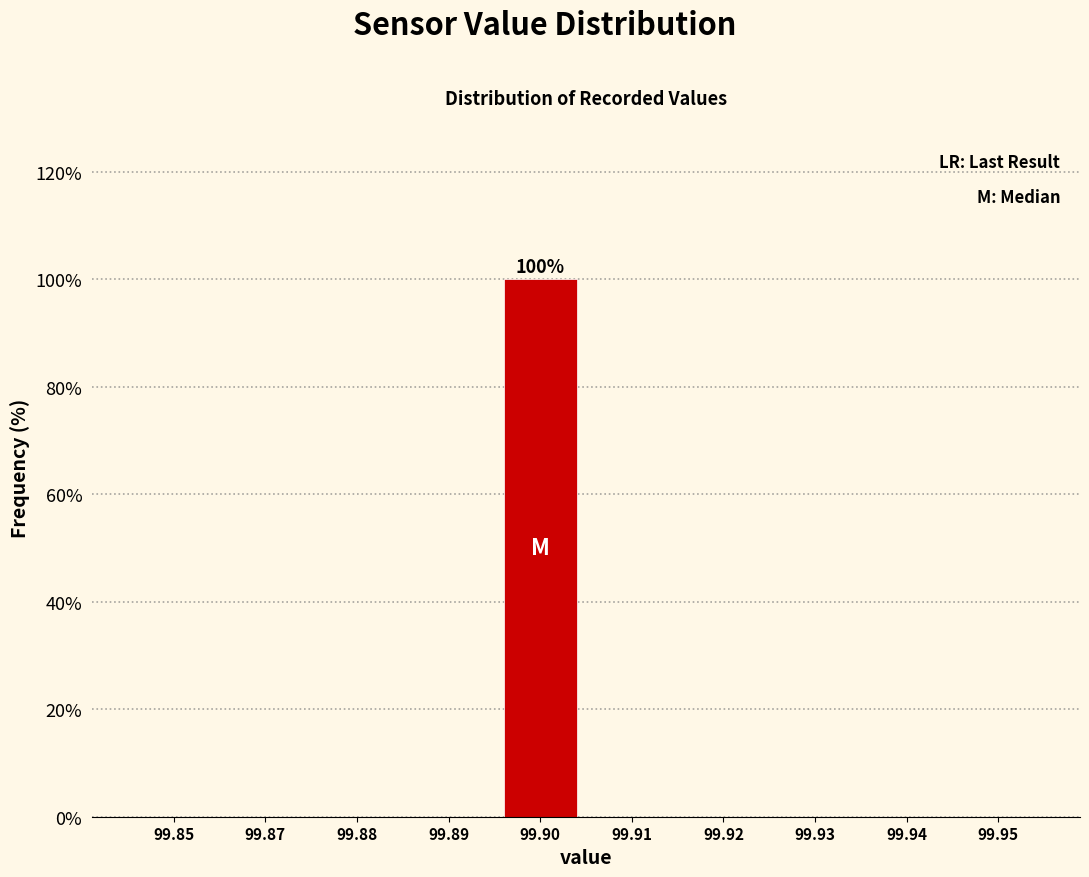

Reading left to right, extract all data points from this chart.

99.85=0	99.87=0	99.88=0	99.89=0	99.90=100	99.91=0	99.92=0	99.93=0	99.94=0	99.95=0